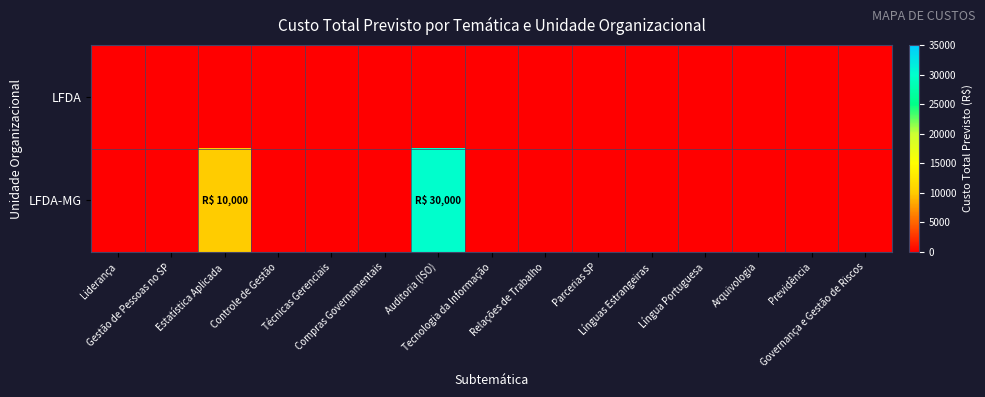

Which has a higher value, Arquivologia or Liderança?

Arquivologia